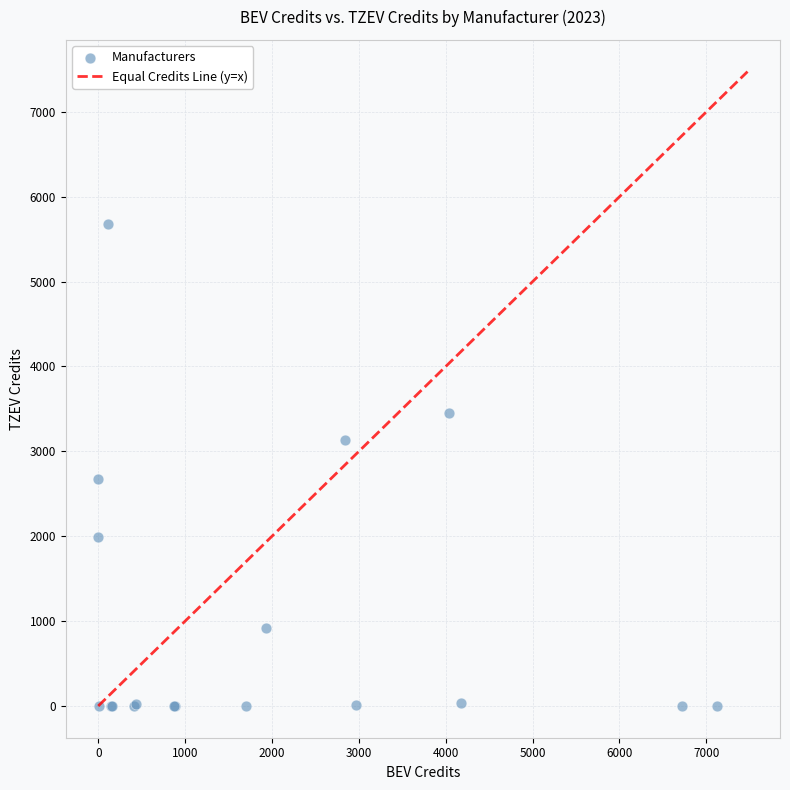

What Y value in the scatter plot is closest to 2837?

2674.3